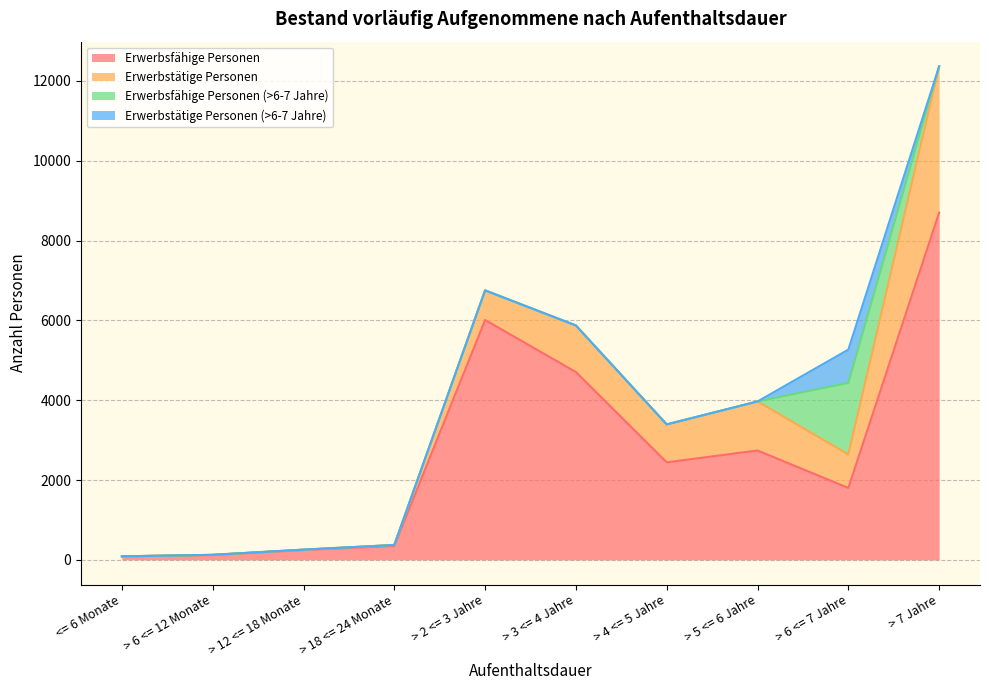

Where do Erwerbsfähige Personen (>6-7 Jahre) and Erwerbstätige Personen first cross each other?

> 5 <= 6 Jahre and > 6 <= 7 Jahre